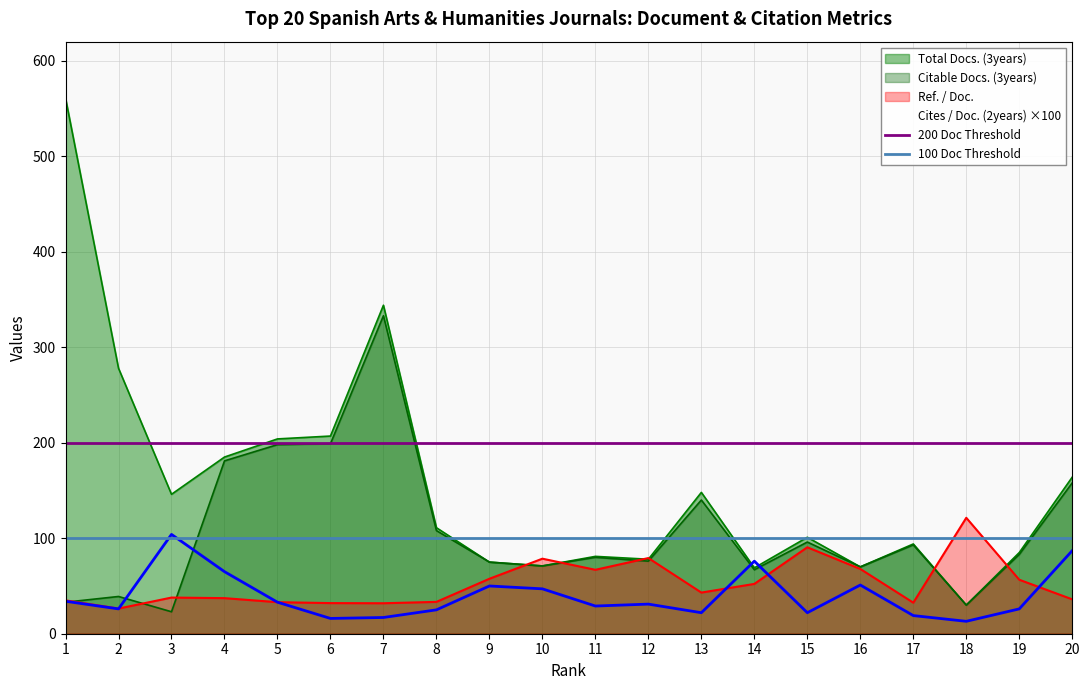

What is the highest value of the Citable Docs. (3years) series?

333.0